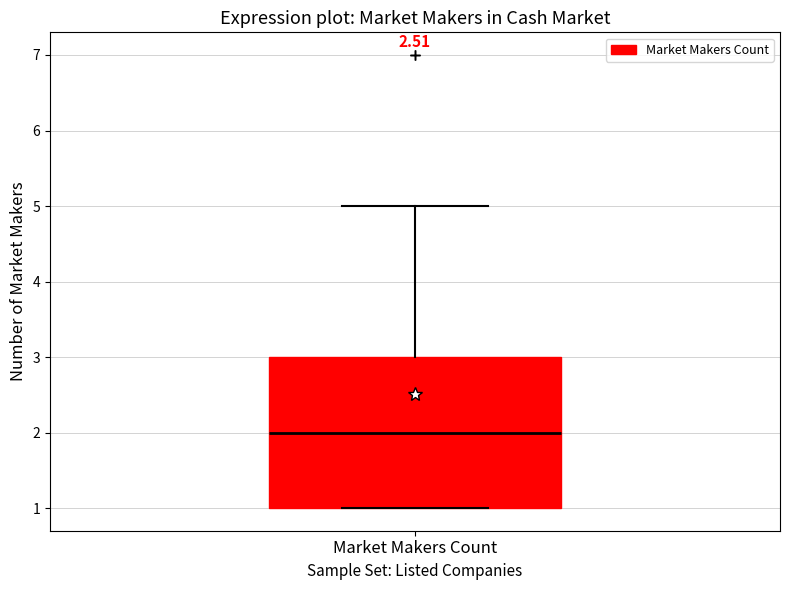

Read this box plot against the y-axis: the position of the median line, the range covered by the box, and the ends of both whiskers. The values are not printed on the chart, so give them approximately, as read against the axis.

median 2, box 1 to 3, whiskers 1 to 5